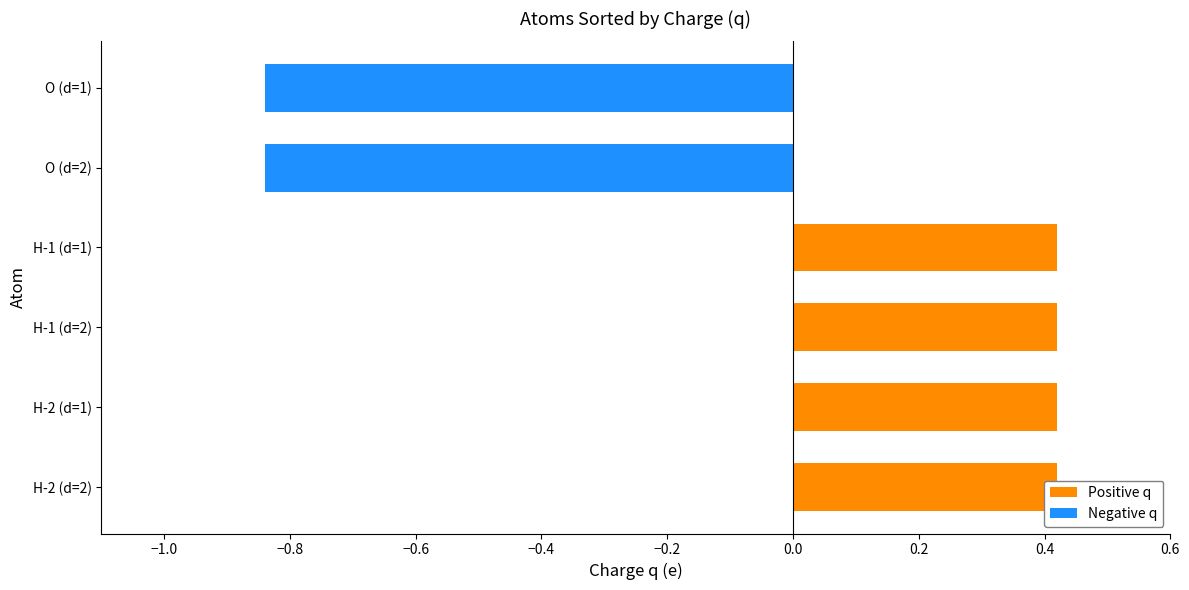

At which category is the sum across all series the highest?

H-1